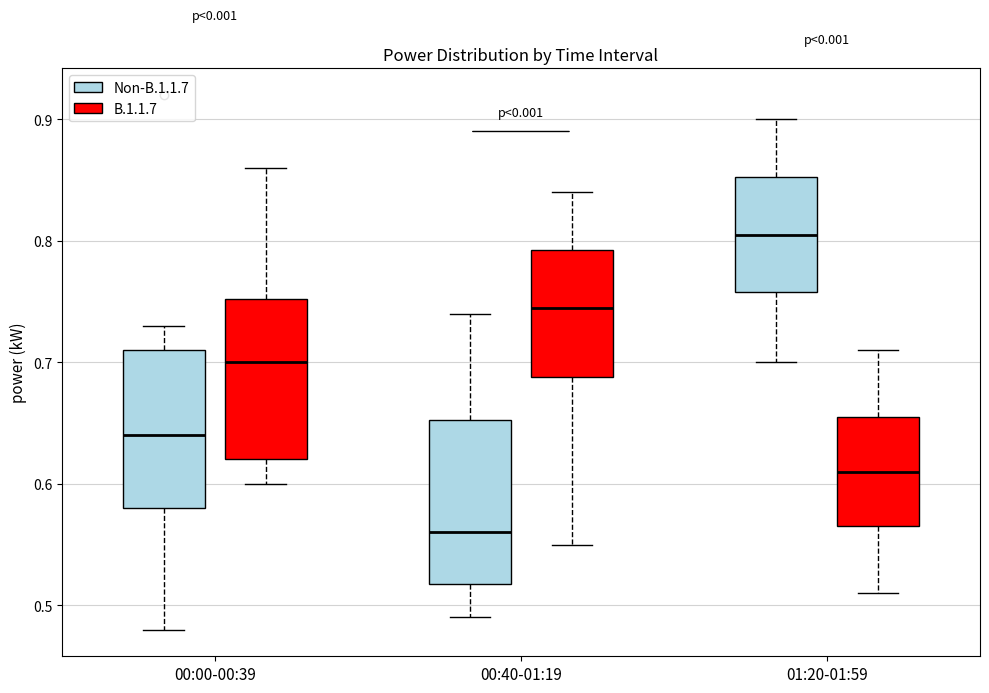

Reading left to right, read every box against the y-axis: the position of its median line, the range the box covers, and the ends of its whiskers. The values are not printed on the chart, so give them approximately, as read against the axis.

00:00-00:39 (Non-B.1.1.7): median 0.64, box 0.58 to 0.71, whiskers 0.48 to 0.73
00:00-00:39 (B.1.1.7): median 0.70, box 0.62 to 0.75, whiskers 0.60 to 0.86
00:40-01:19 (Non-B.1.1.7): median 0.56, box 0.52 to 0.65, whiskers 0.49 to 0.74
00:40-01:19 (B.1.1.7): median 0.75, box 0.69 to 0.79, whiskers 0.55 to 0.84
01:20-01:59 (Non-B.1.1.7): median 0.81, box 0.76 to 0.85, whiskers 0.70 to 0.90
01:20-01:59 (B.1.1.7): median 0.61, box 0.57 to 0.66, whiskers 0.51 to 0.71